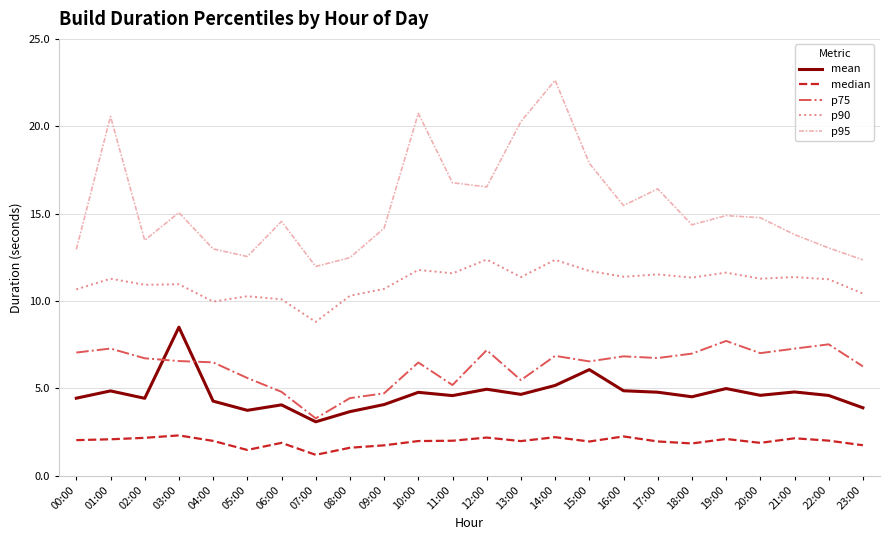

At which category is the sum across all series the highest?

14:00